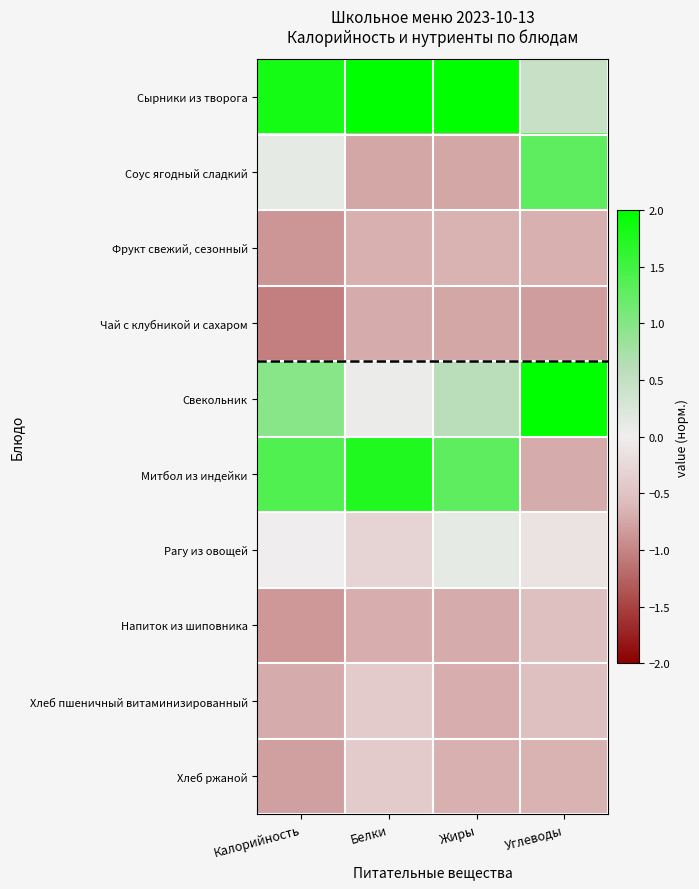

Which has a higher value, Калорийность or Белки?

Белки